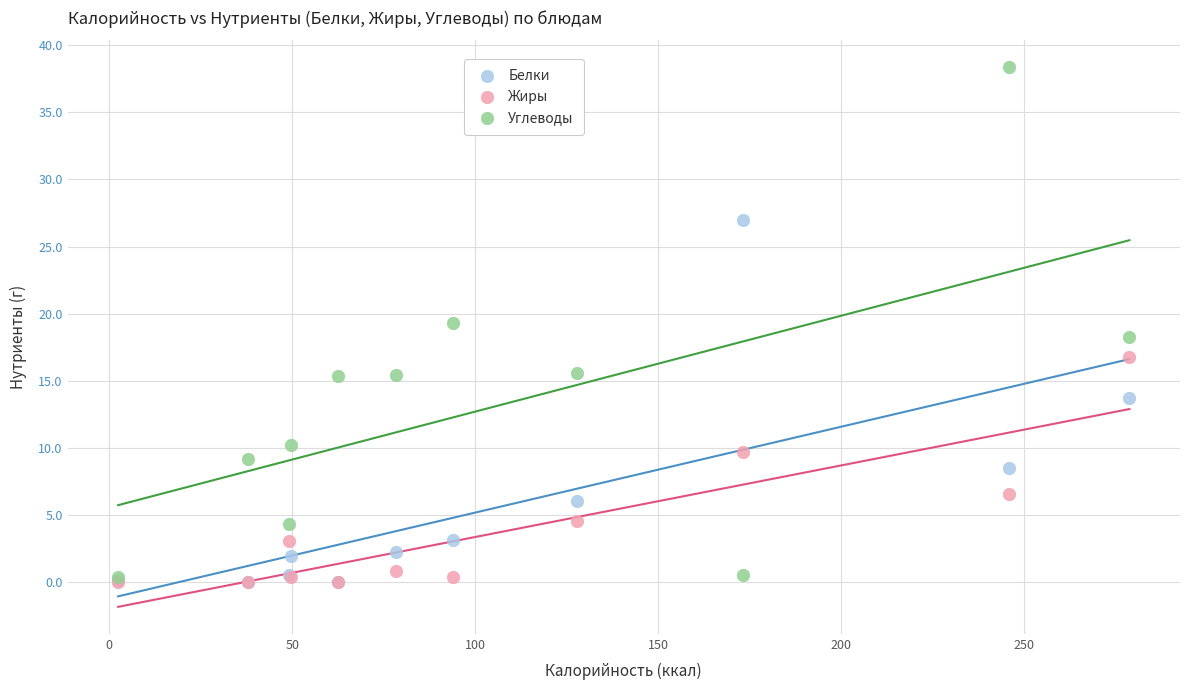

Which series contains the highest Y value?

Углеводы